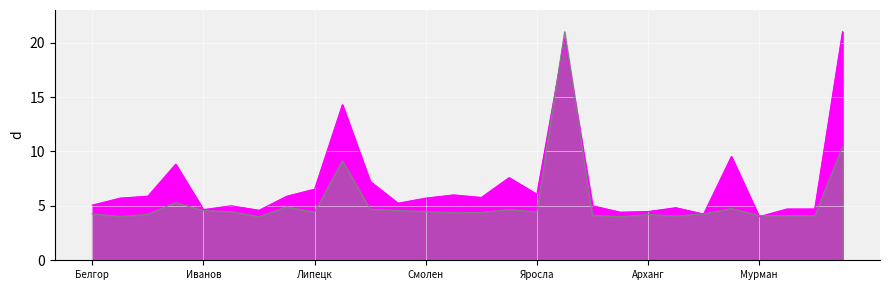

What are all the series names shown in the legend?

COVID-19 идентифицирован 2022, COVID-19 идентифицирован 2021